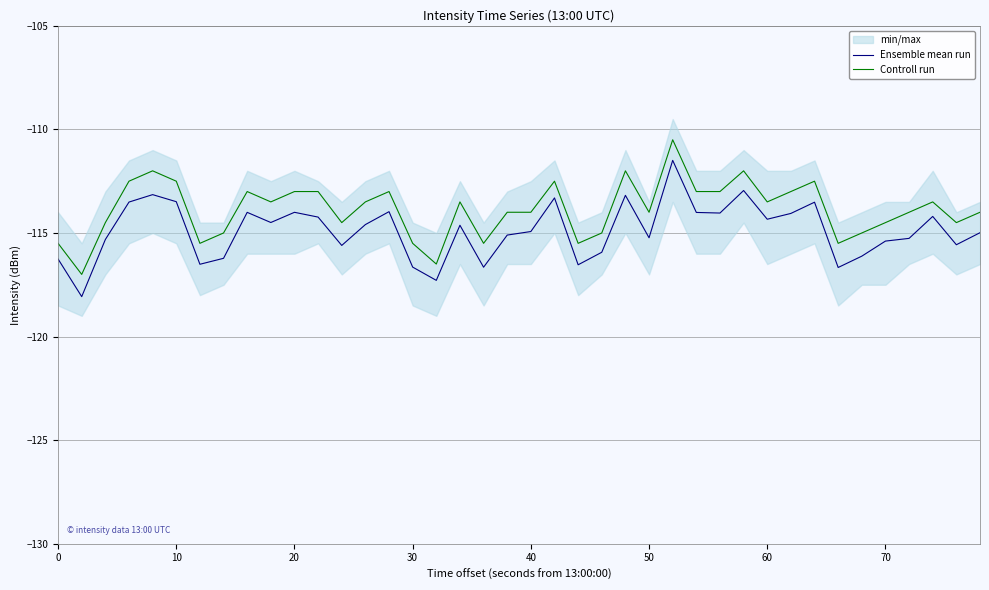

What is the minimum value for Controll run?

-117.0